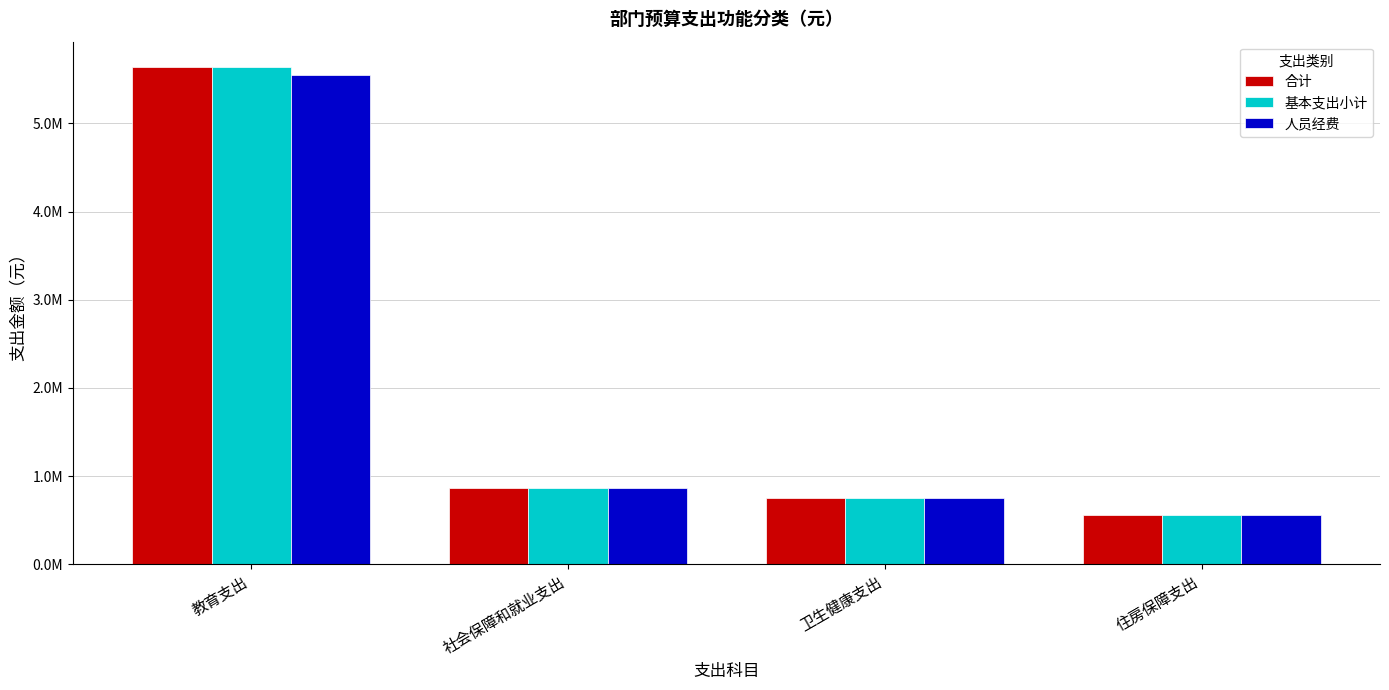

What position from the right is 教育支出?

4